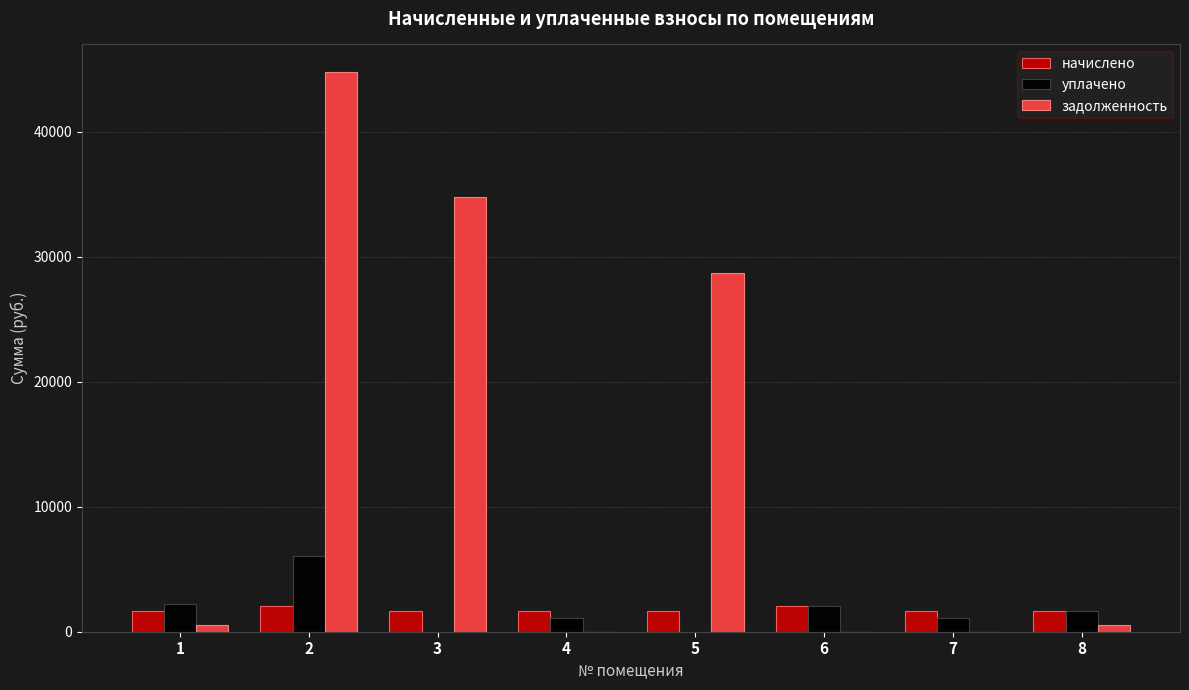

Which series has the largest range (max minus min)?

задолженность